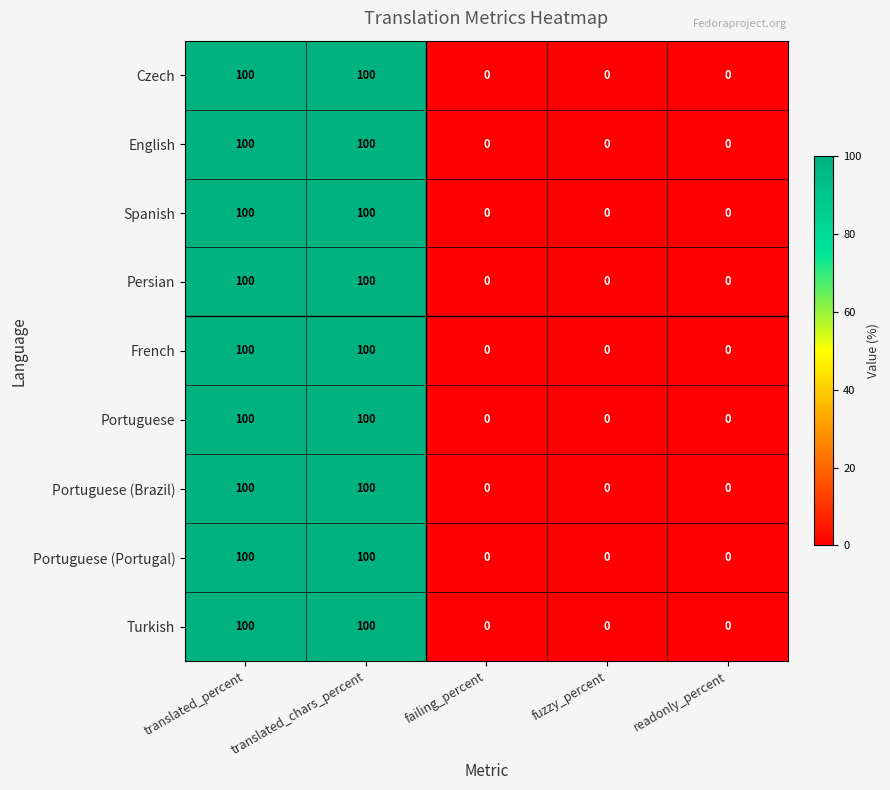

The Turkish series shows 100 at translated_chars_percent. True or false?

True